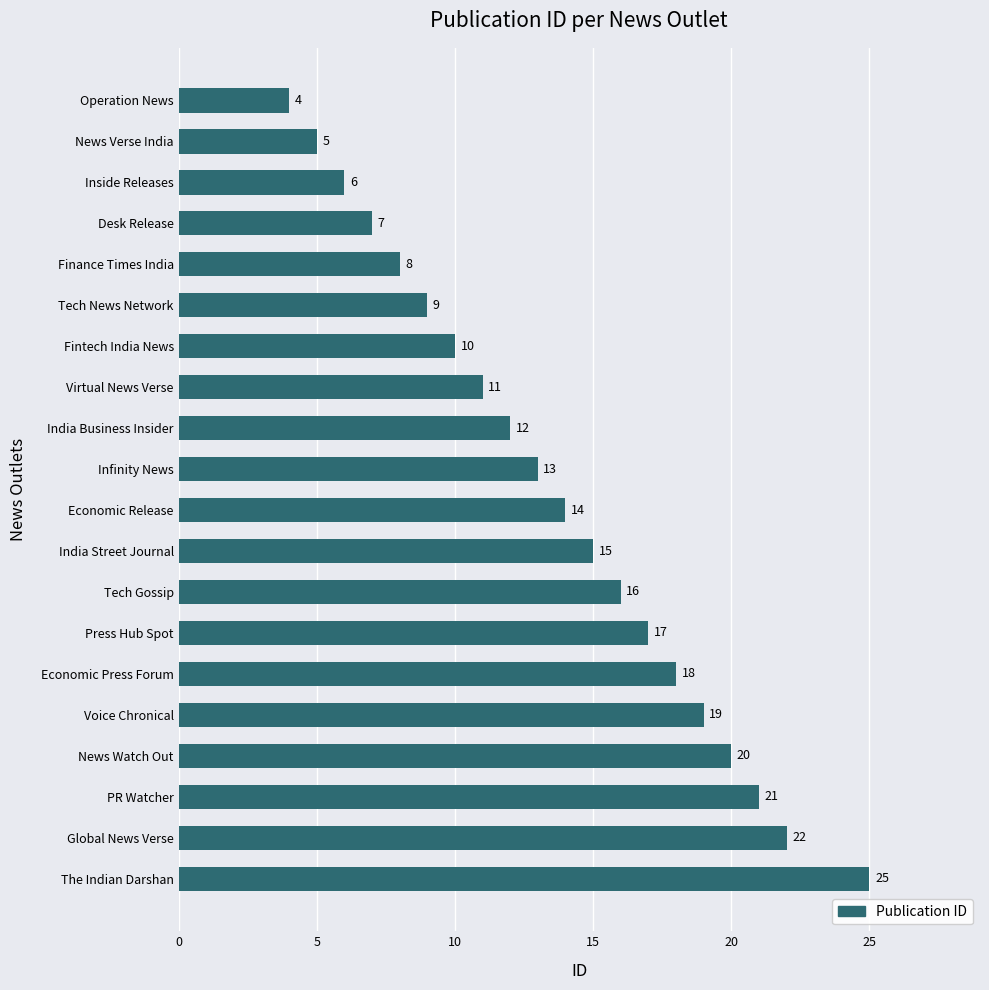

How many bars are there in total?

20